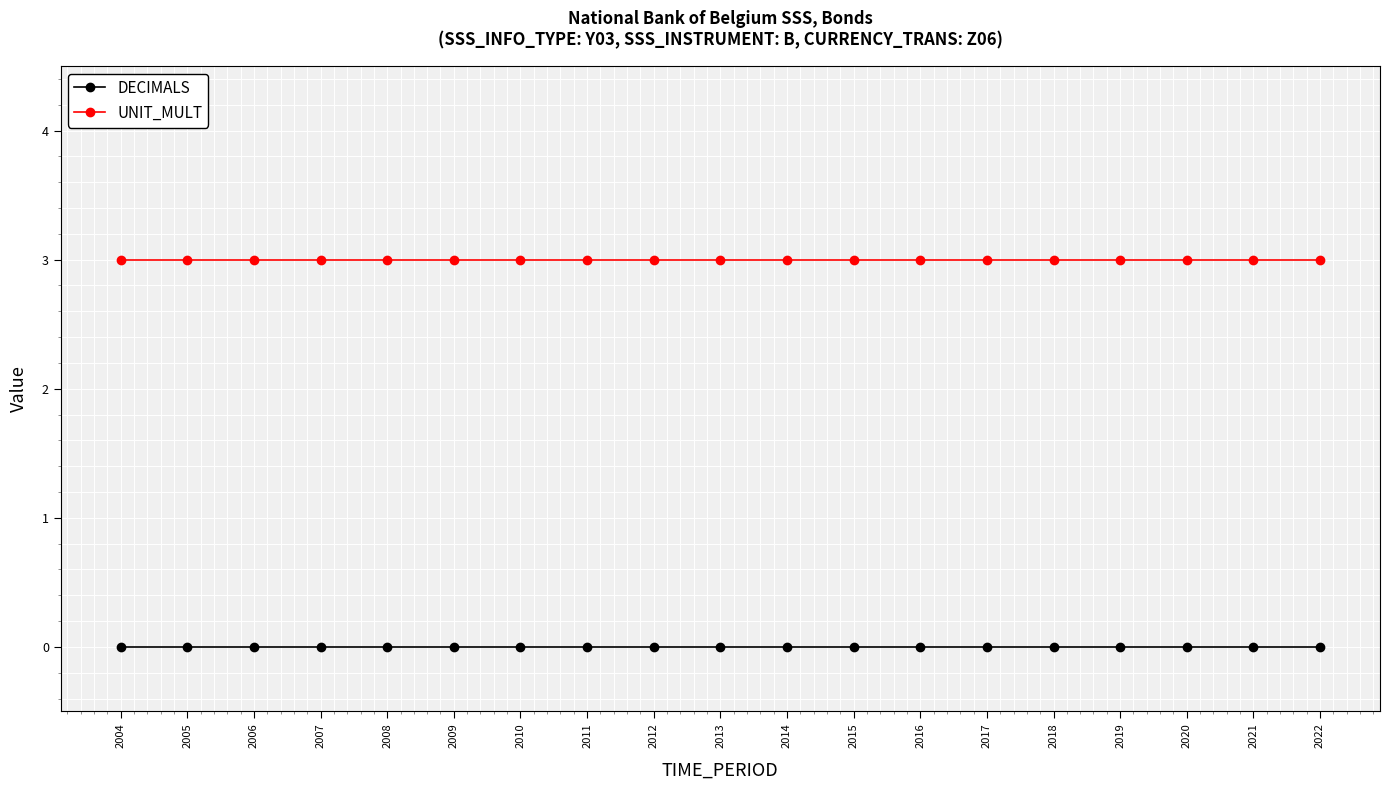

Is the value of UNIT_MULT at 2007 greater than the value of DECIMALS at 2006?

Yes